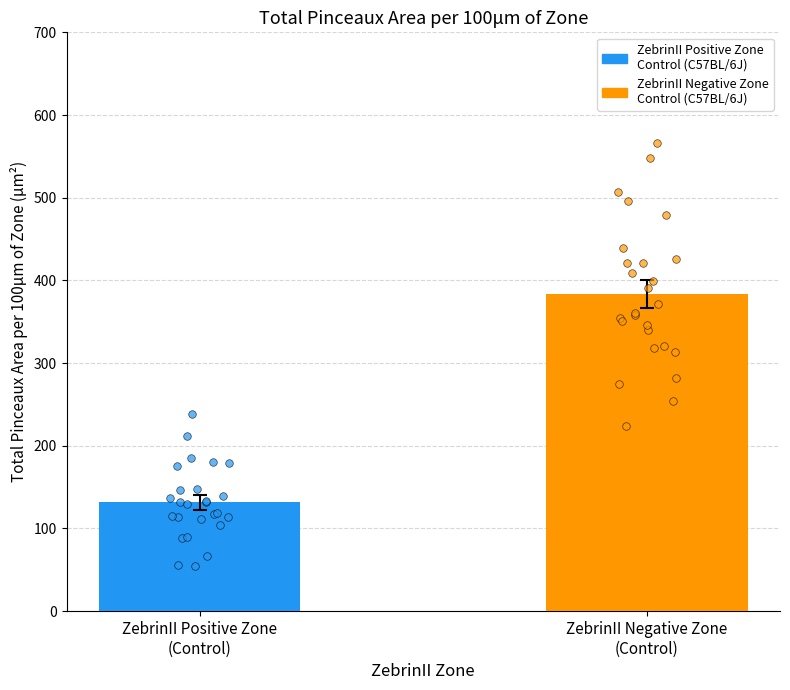

Which series contains the lowest Y value?

Control C57BL/6J